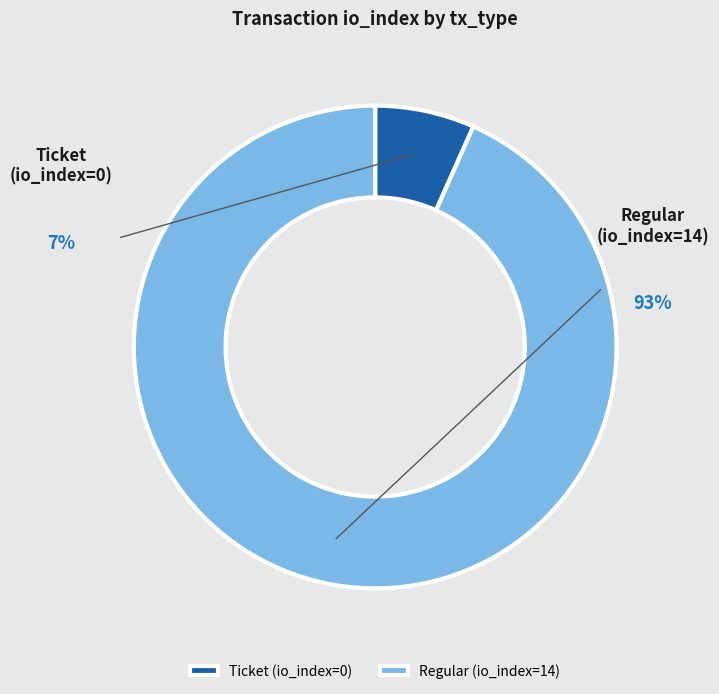

Do Regular (io_index=14) and Ticket (io_index=0) together represent more than half of the pie?

Yes